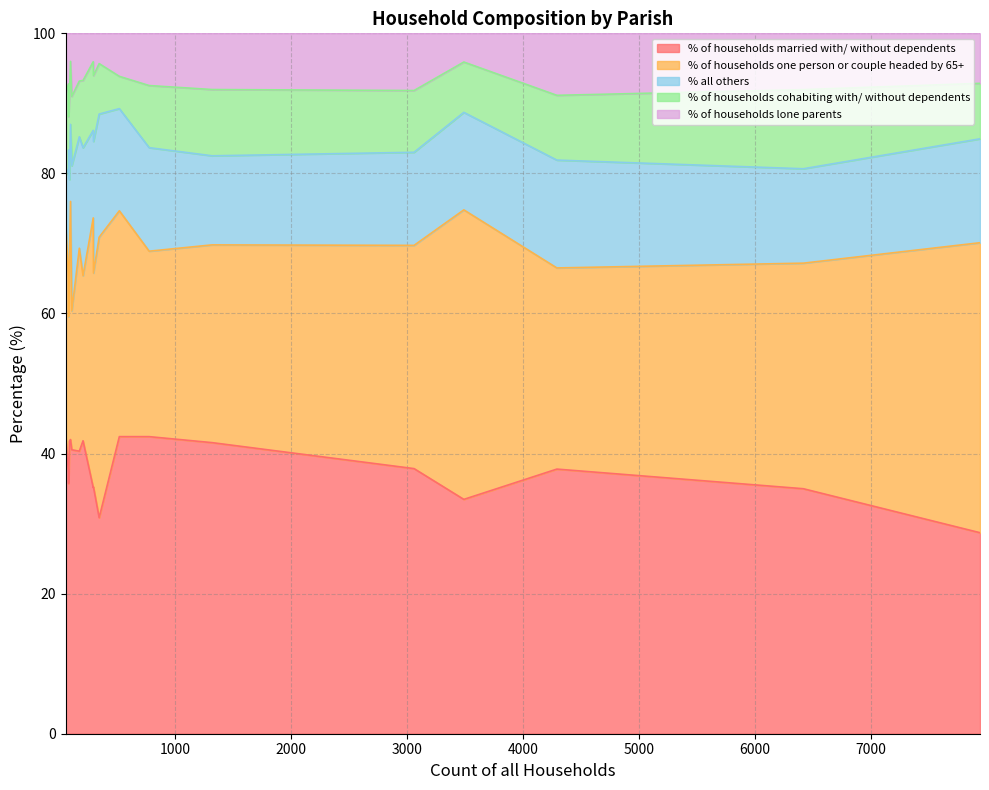

What is the value of the % of households one person or couple headed by 65+ point at the 8th from the left?

41.4